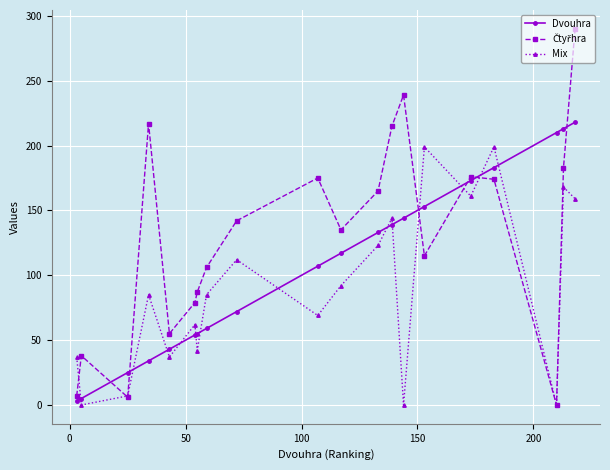

What is the highest value of the Dvouhra series?

218